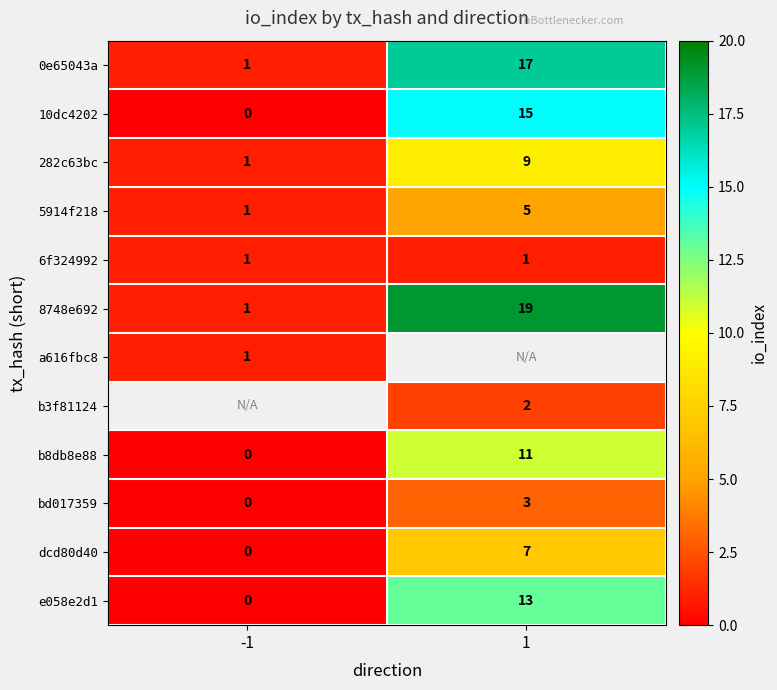

What is the difference between the highest and lowest values at -1?

1.0